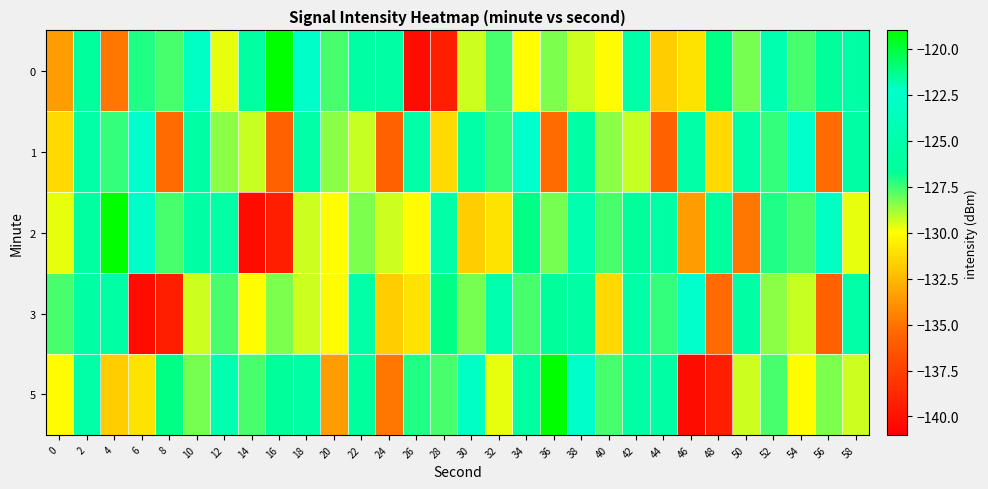

What is the total value across all series at 10?

-632.1